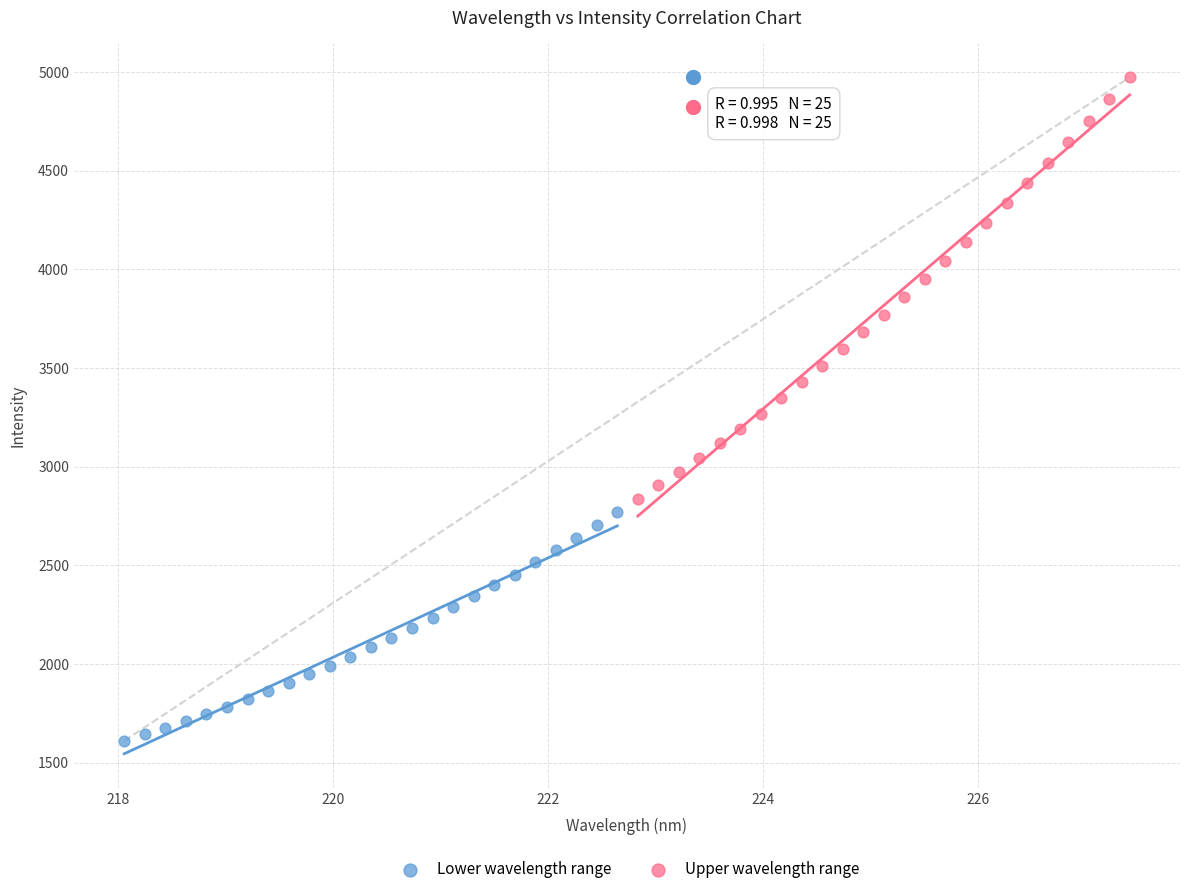

Which series has the widest spread of Y values?

Upper wavelength range